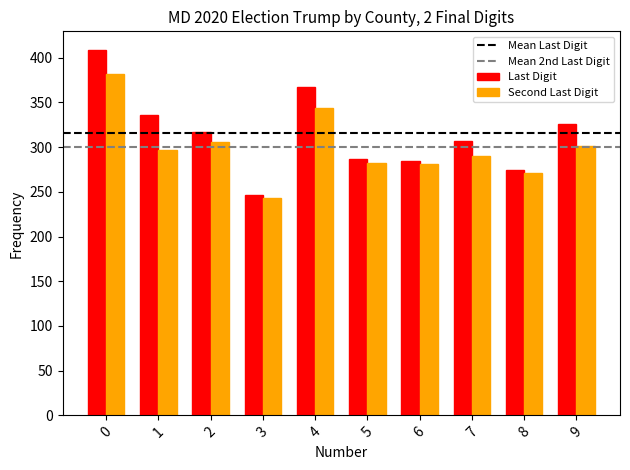

At which category does the chart reach its minimum across all series?

3